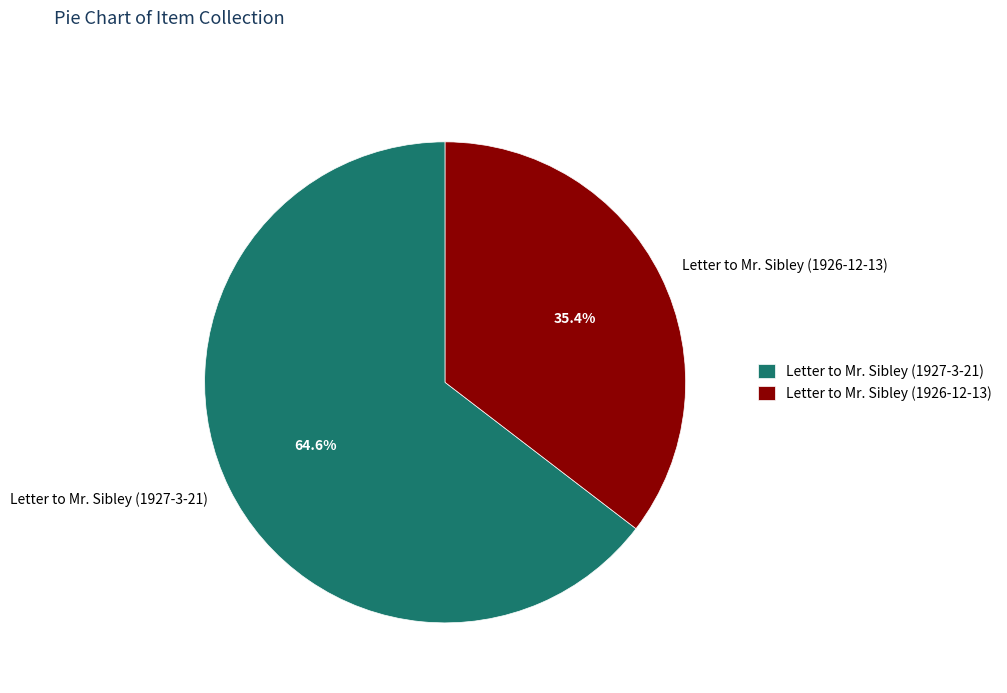

Count the number of slices in the pie.

2